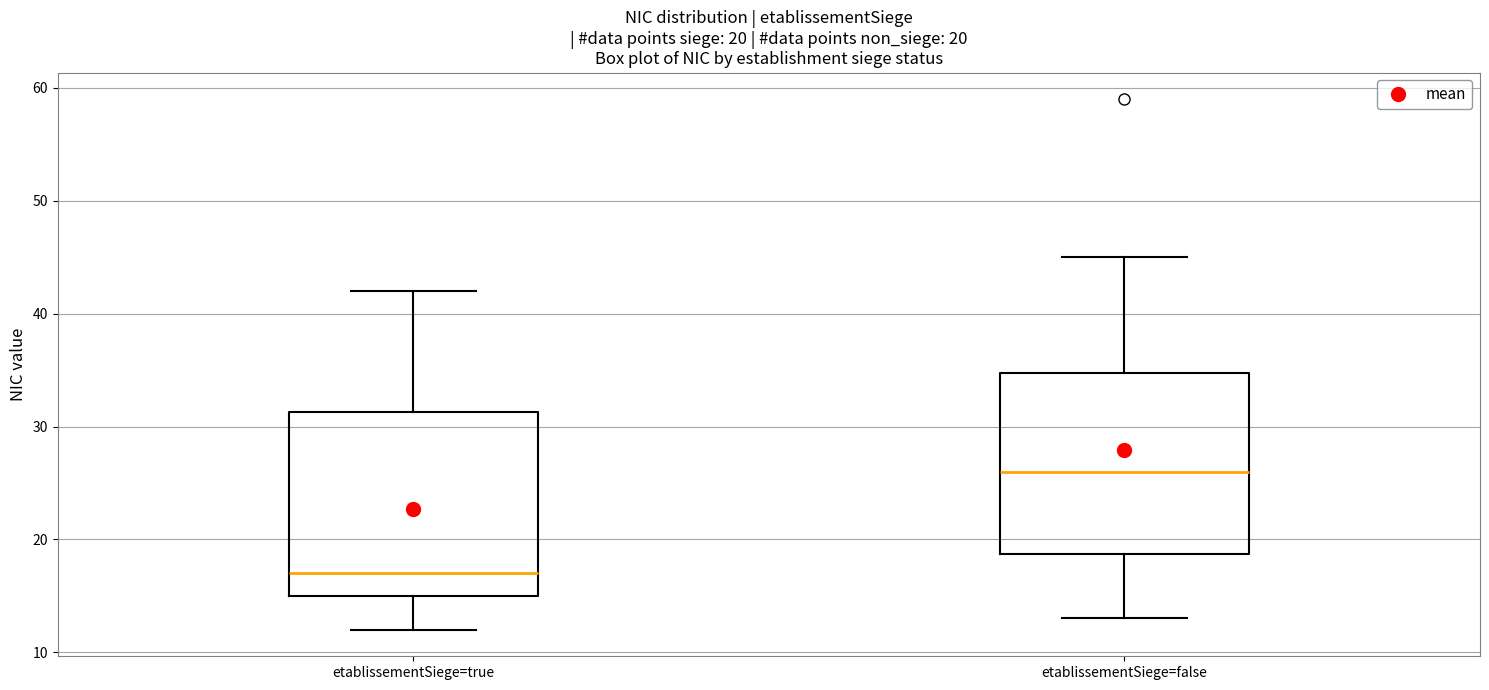

Which box's median line is the highest?

etablissementSiege=false